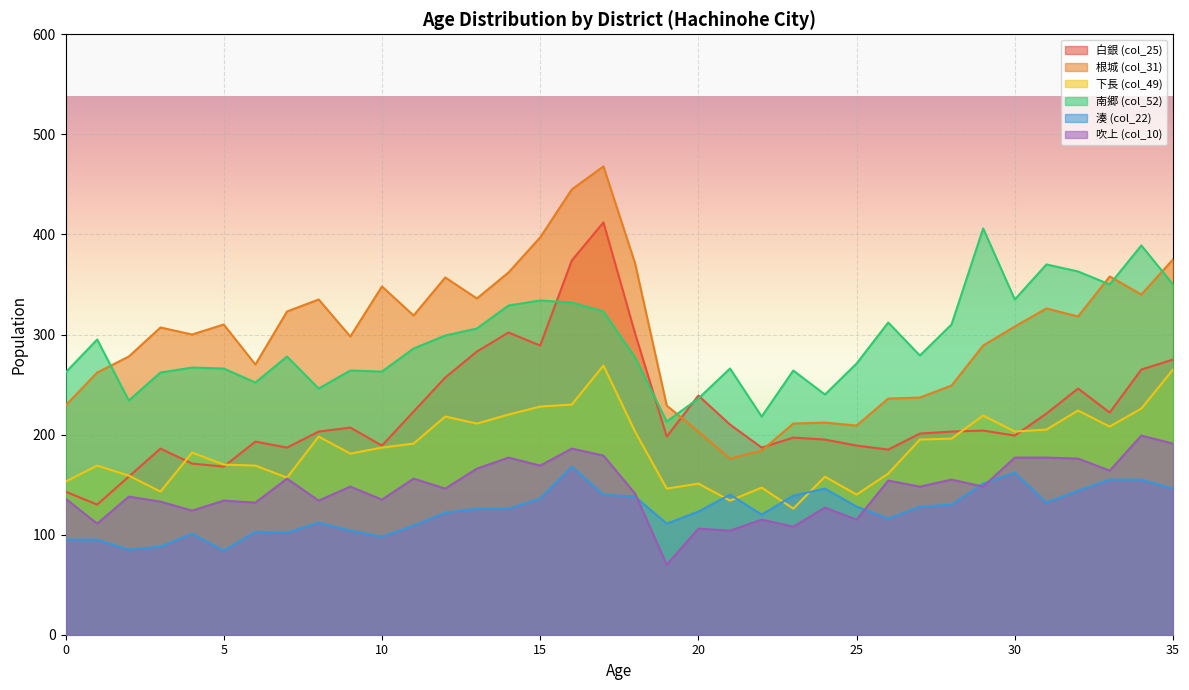

At which category is the sum across all series the highest?

17